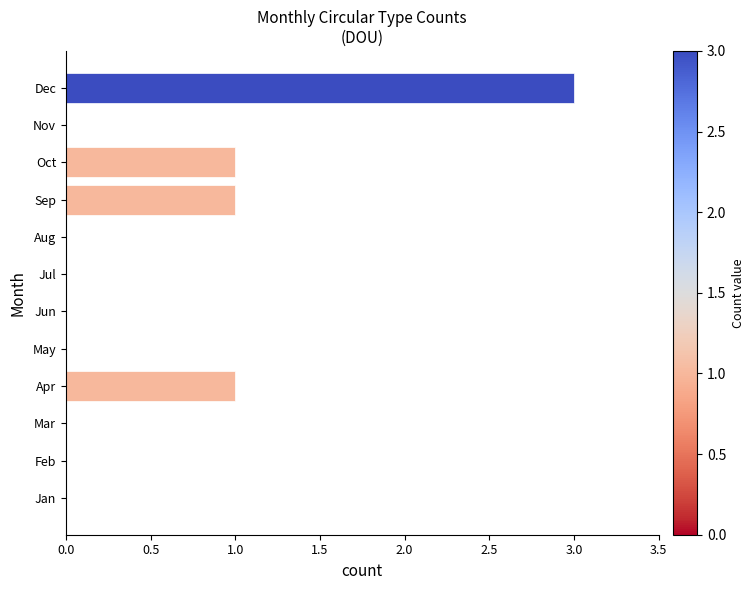

Reading top to bottom, list all the values displayed in this chart.

Dec=3	Nov=0	Oct=1	Sep=1	Aug=0	Jul=0	Jun=0	May=0	Apr=1	Mar=0	Feb=0	Jan=0